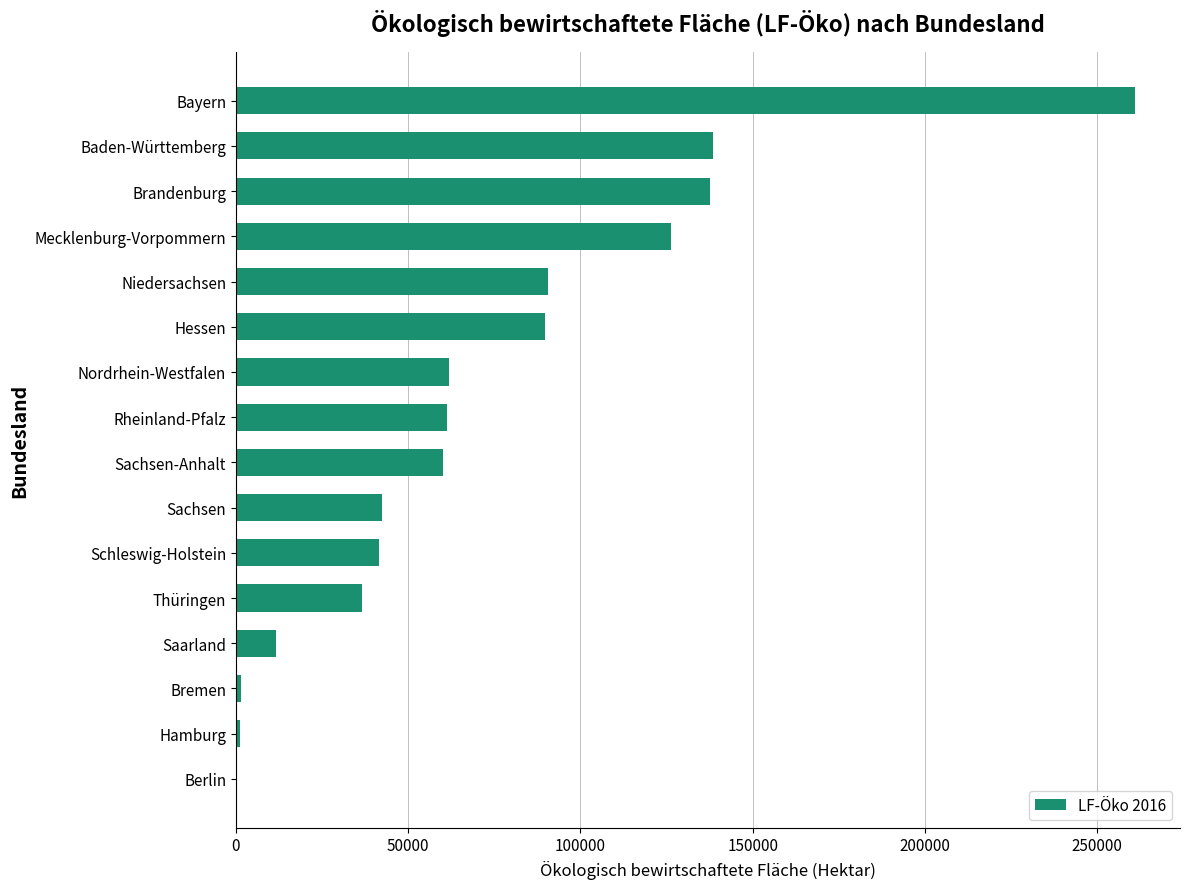

Approximately how many times larger is the value at Brandenburg compared to Rheinland-Pfalz?

2.2